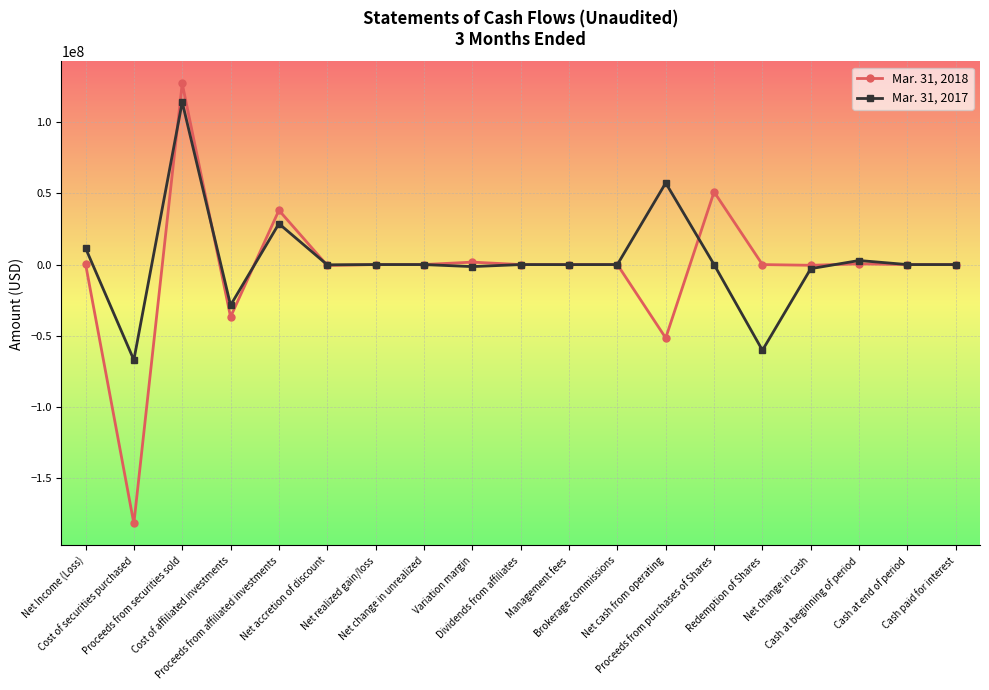

Rank the series by their maximum value, from lowest to highest.

Mar. 31, 2017, Mar. 31, 2018